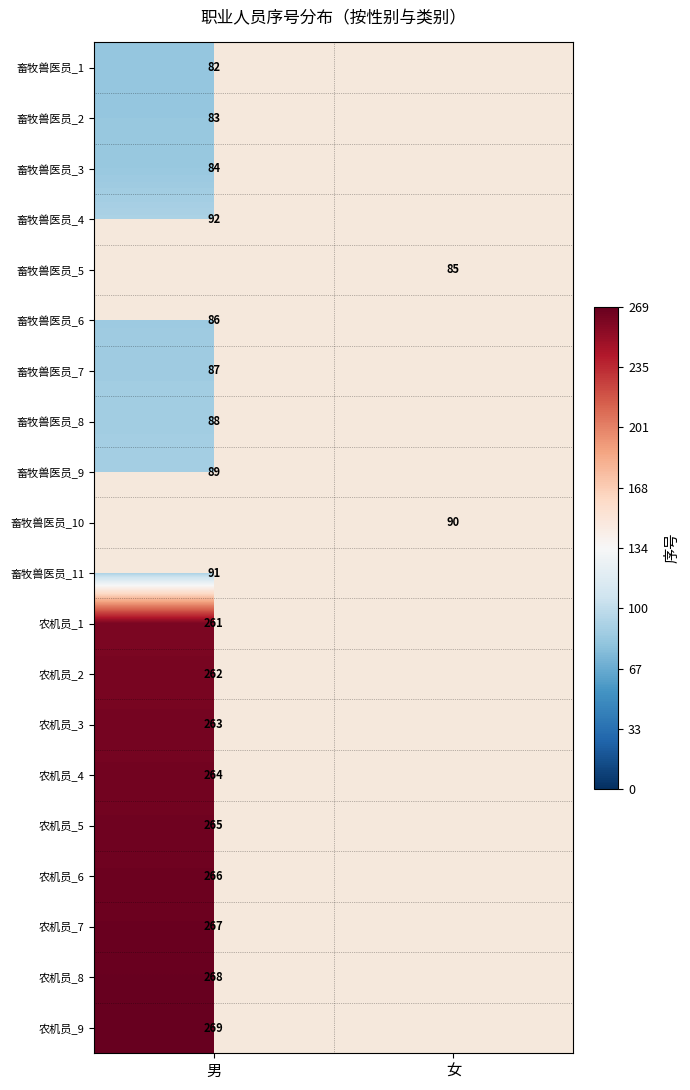

True or false: 畜牧兽医员_5 has a value of 29.4 at 女.

False